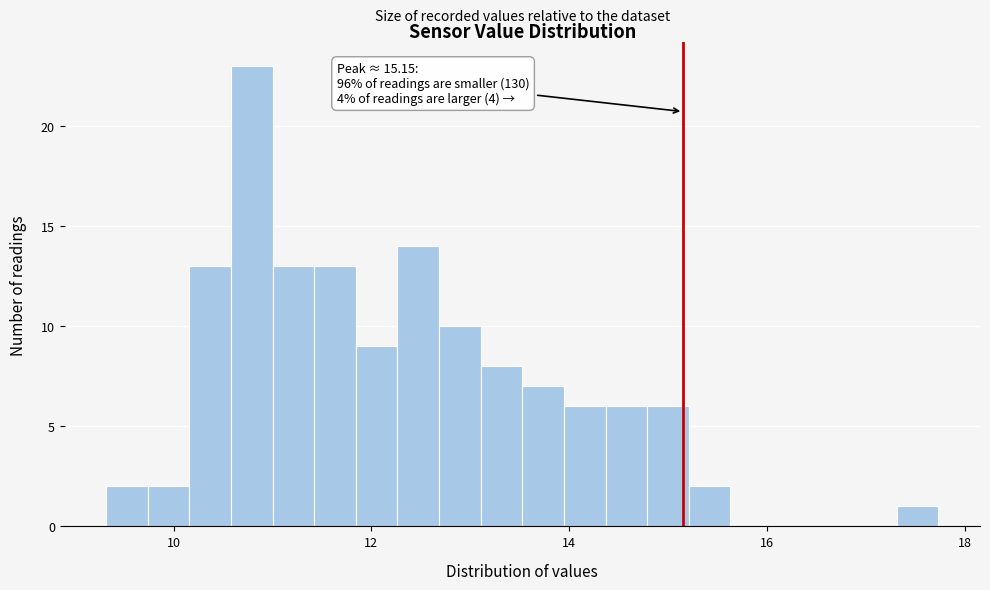

Around what value on the x-axis is the tallest bar? Give the approximate position of its centre, as read against the axis.

10.8